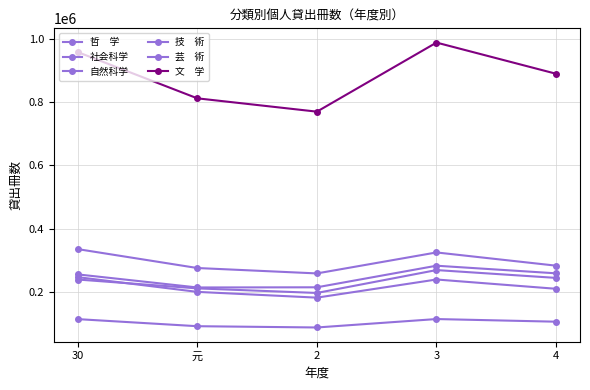

At which category is the sum across all series the highest?

3